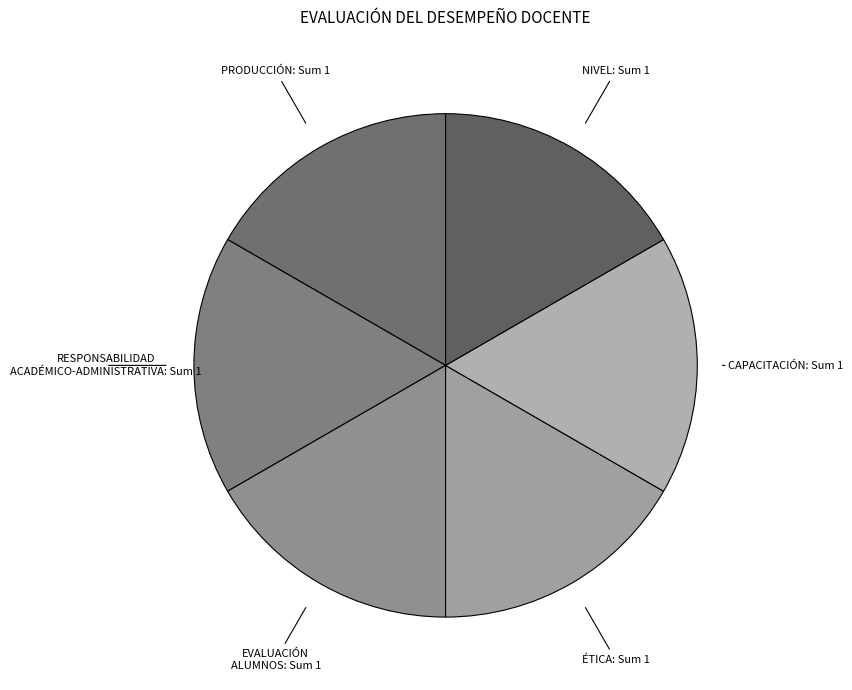

Does ÉTICA account for over 50% of the chart?

No